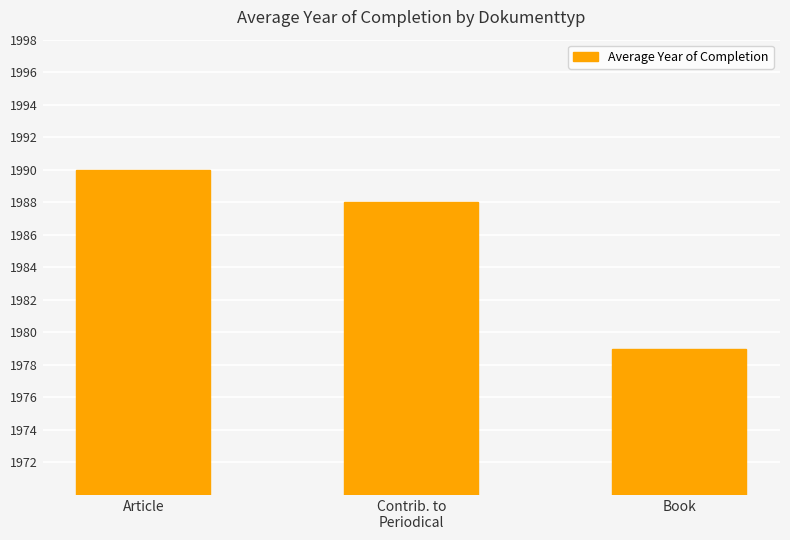

At which label is the value closest to 1984?

Contrib. to
Periodical